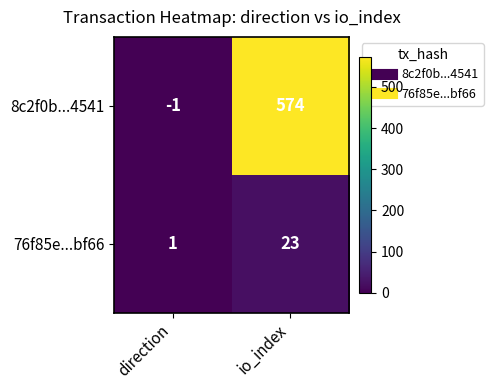

True or false: 8c2f0b...4541 has a value of 574 at io_index.

True